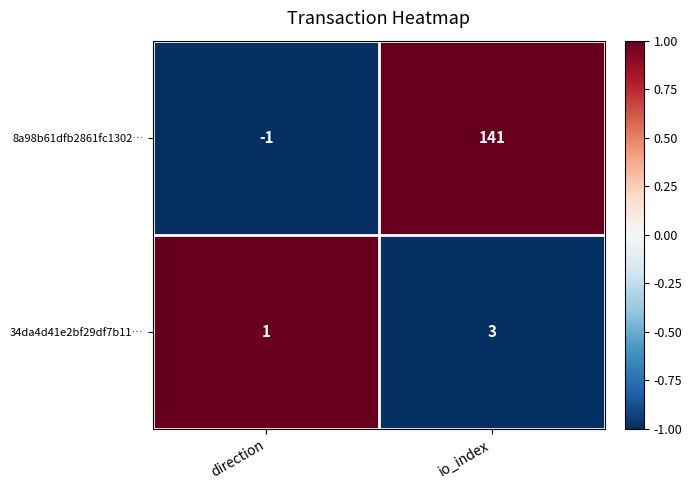

The value of 34da4d41e2bf29df7b11… at io_index is 3. True or false?

True